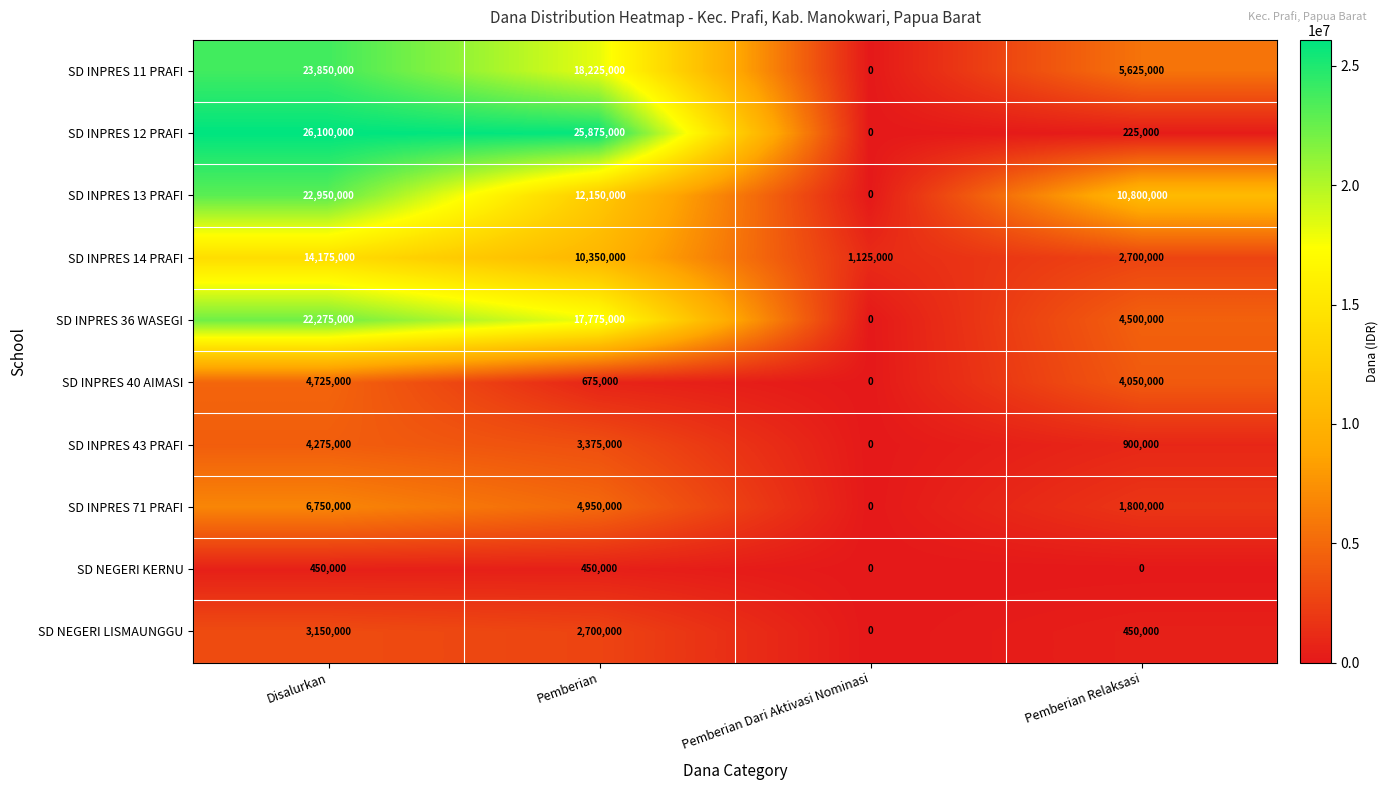

What is the sum of all SD INPRES 14 PRAFI values?

28350000